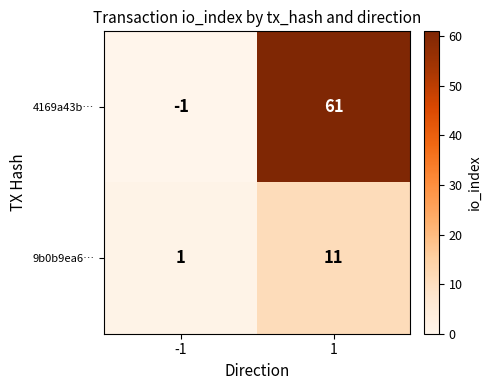

What is the greatest value displayed?

61